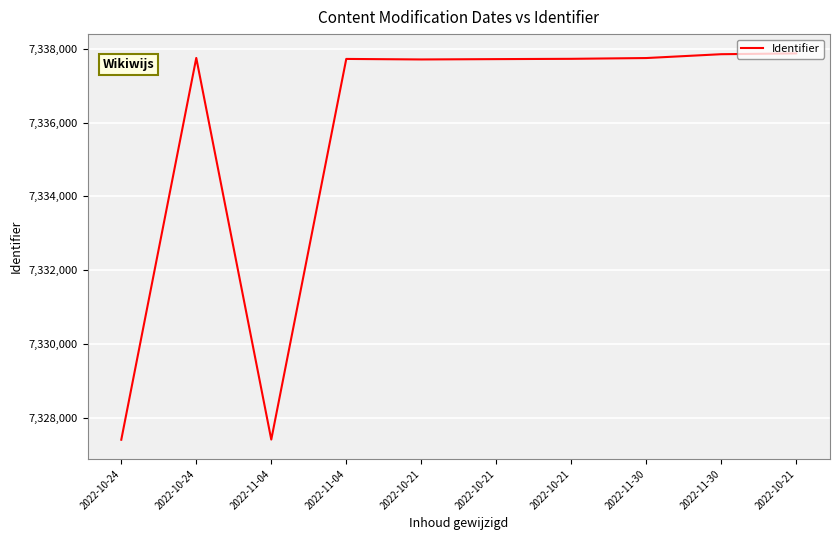

Rank the categories by value from highest to lowest.

2022-10-21, 2022-11-30, 2022-10-24, 2022-11-30, 2022-10-21, 2022-11-04, 2022-10-21, 2022-10-21, 2022-11-04, 2022-10-24